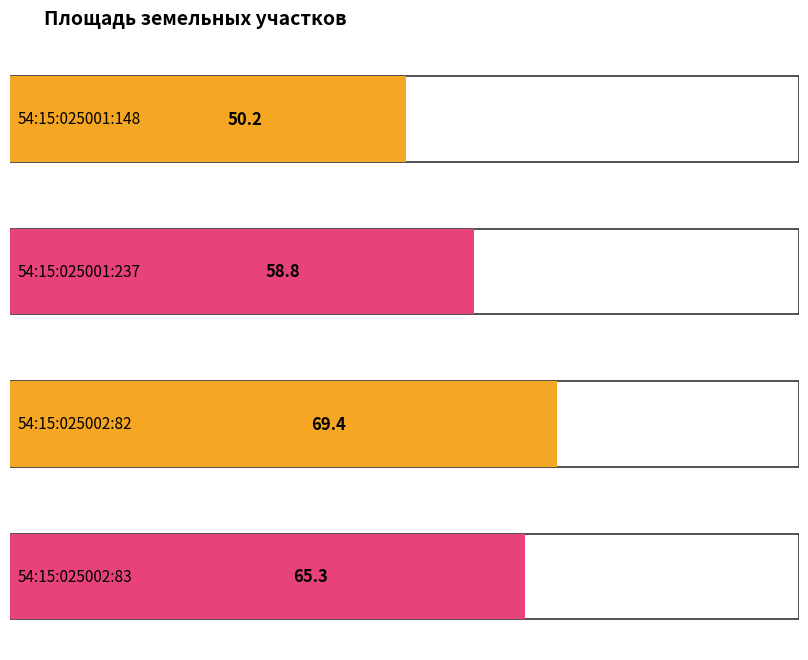

What value does the data have at 54:15:025001:148?

50.2